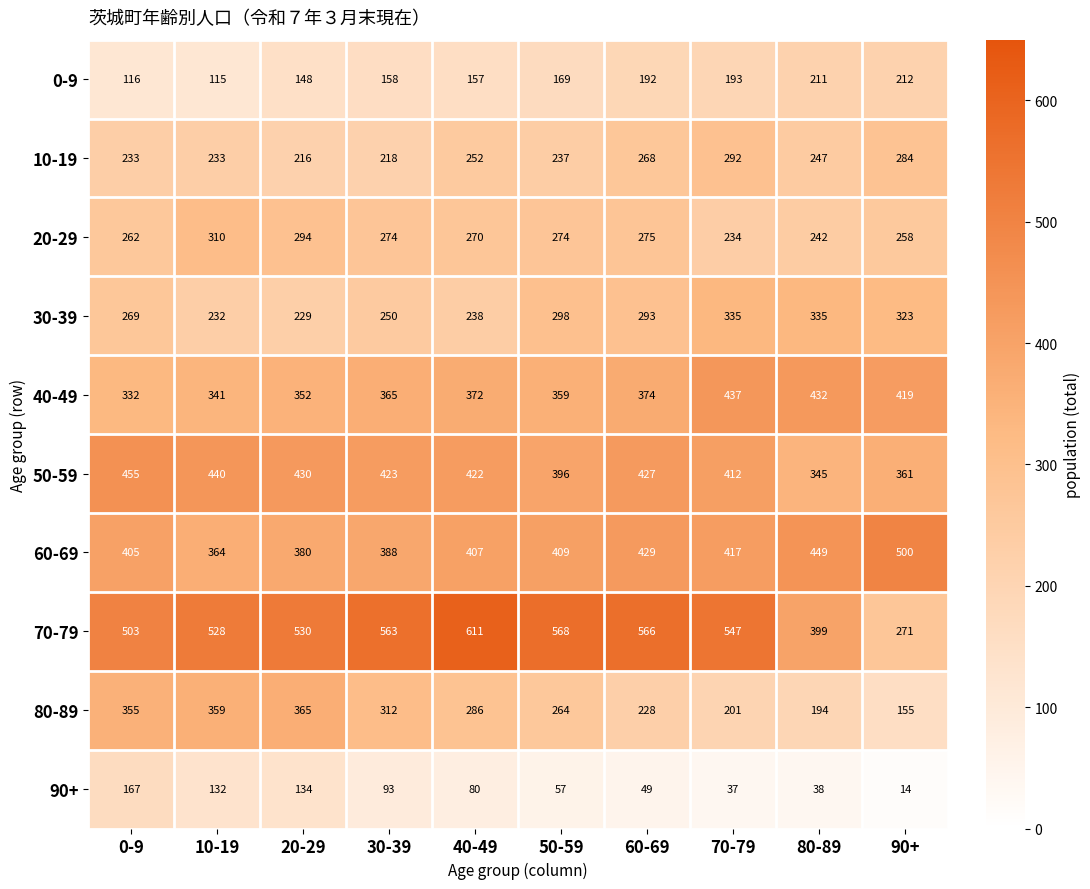

What is the difference between the second highest and second lowest values in the 30-39 series?

103